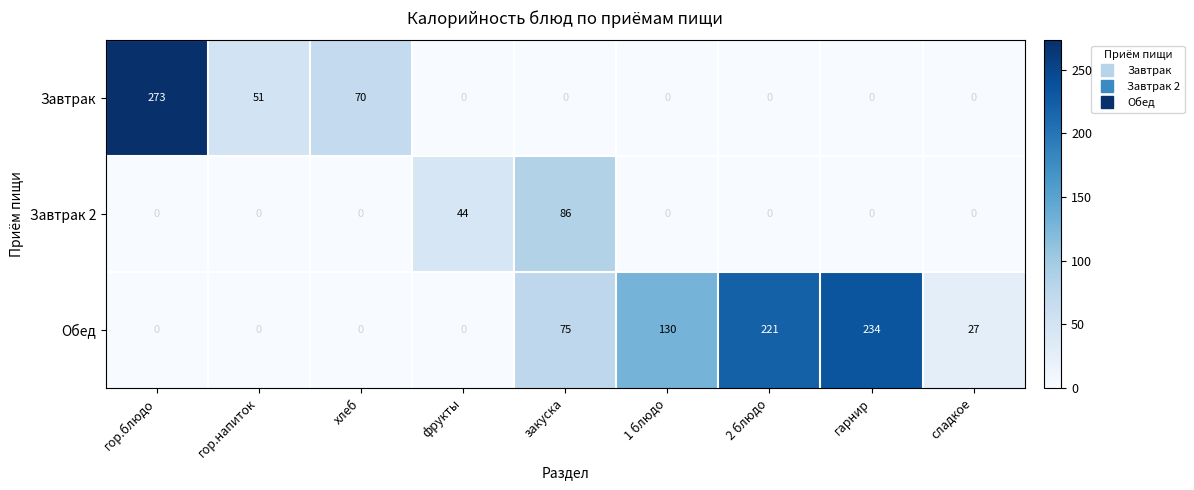

At which label does Завтрак reach its peak?

гор.блюдо